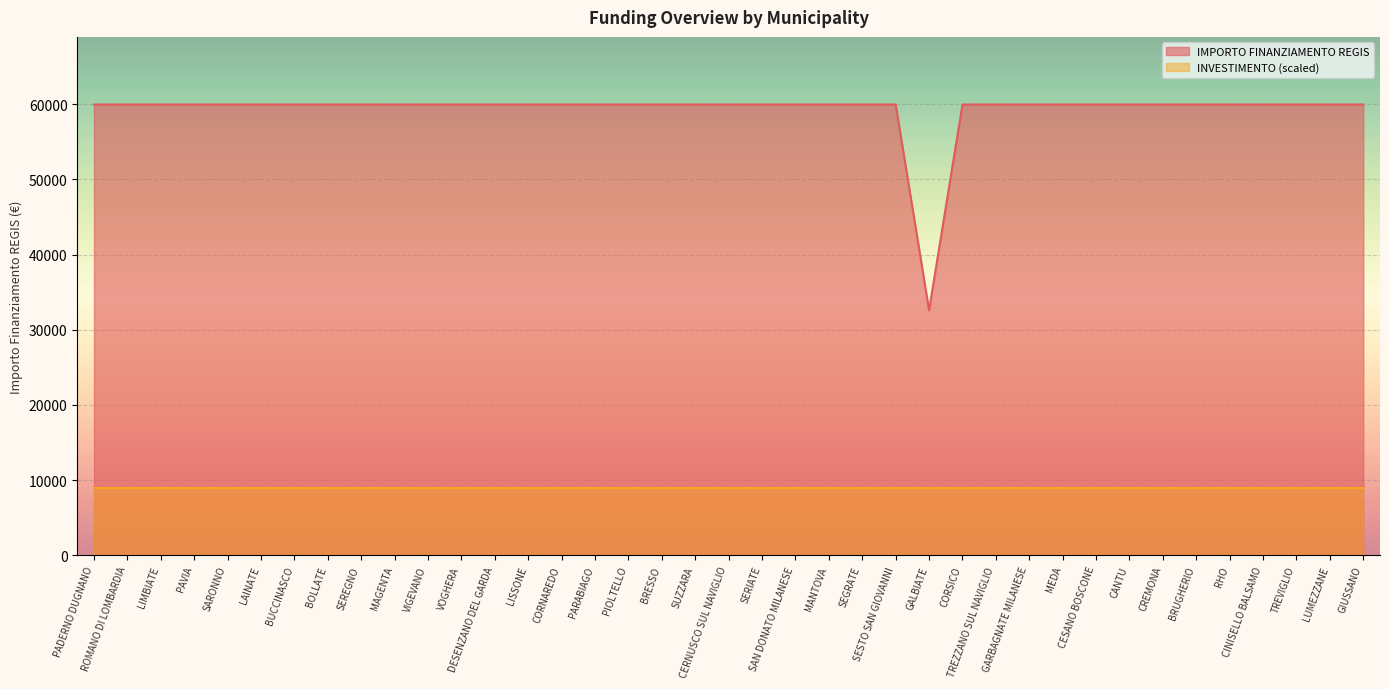

Rank the categories by value from highest to lowest.

PADERNO DUGNANO, ROMANO DI LOMBARDIA, LIMBIATE, PAVIA, SARONNO, LAINATE, BUCCINASCO, BOLLATE, SEREGNO, MAGENTA, VIGEVANO, VOGHERA, DESENZANO DEL GARDA, LISSONE, CORNAREDO, PARABIAGO, PIOLTELLO, BRESSO, SUZZARA, CERNUSCO SUL NAVIGLIO, SERIATE, SAN DONATO MILANESE, MANTOVA, SEGRATE, SESTO SAN GIOVANNI, CORSICO, TREZZANO SUL NAVIGLIO, GARBAGNATE MILANESE, MEDA, CESANO BOSCONE, CANTU, CREMONA, BRUGHERIO, RHO, CINISELLO BALSAMO, TREVIGLIO, LUMEZZANE, GIUSSANO, GALBIATE